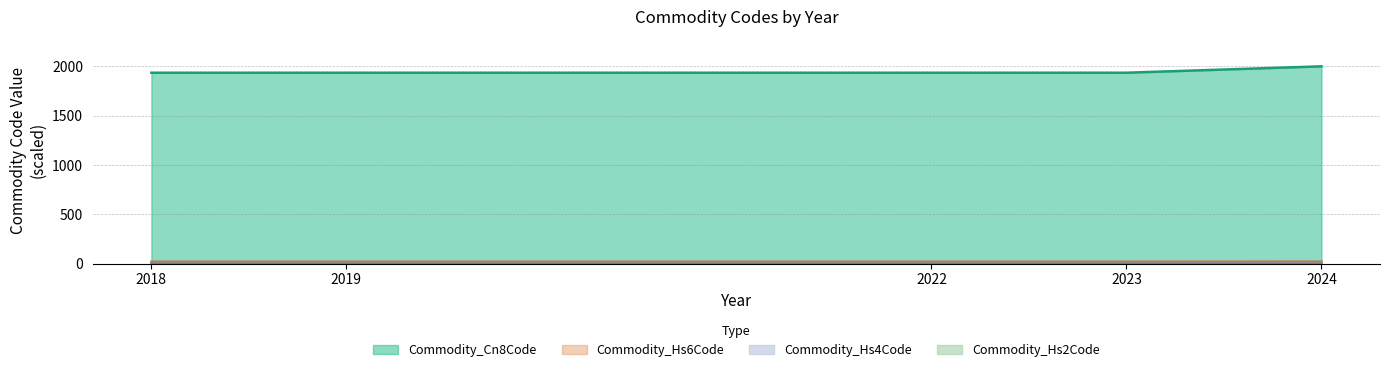

The value of Commodity_Cn8Code at 2023 is 2938.8. True or false?

False